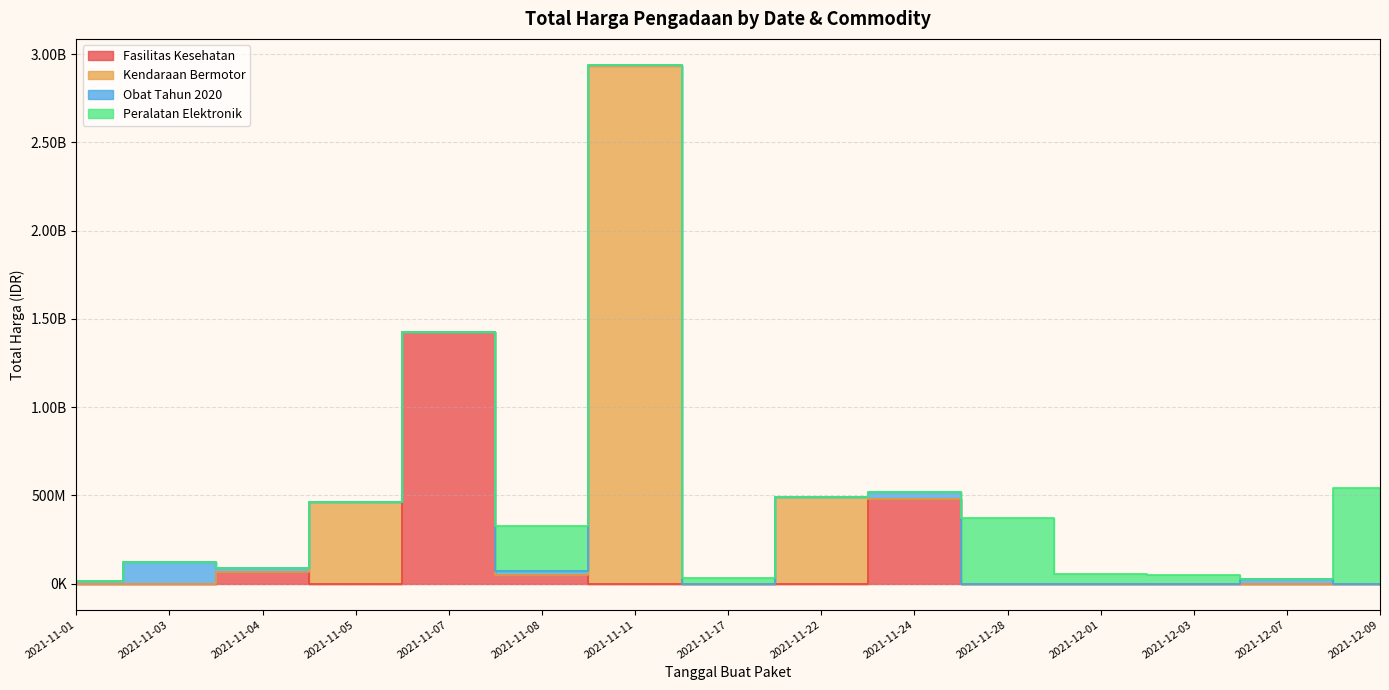

Which label corresponds to the largest value in the chart?

2021-11-11